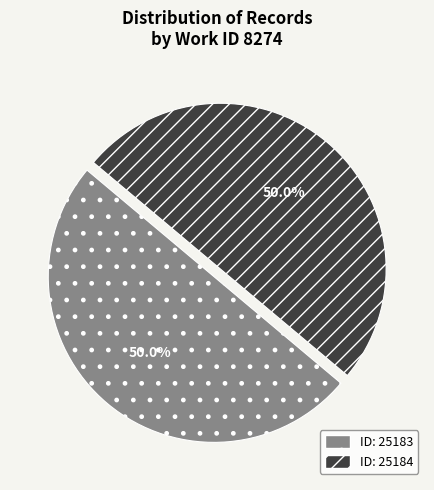

What is the ratio of the value at ID: 25184 to the value at ID: 25183?

1.0